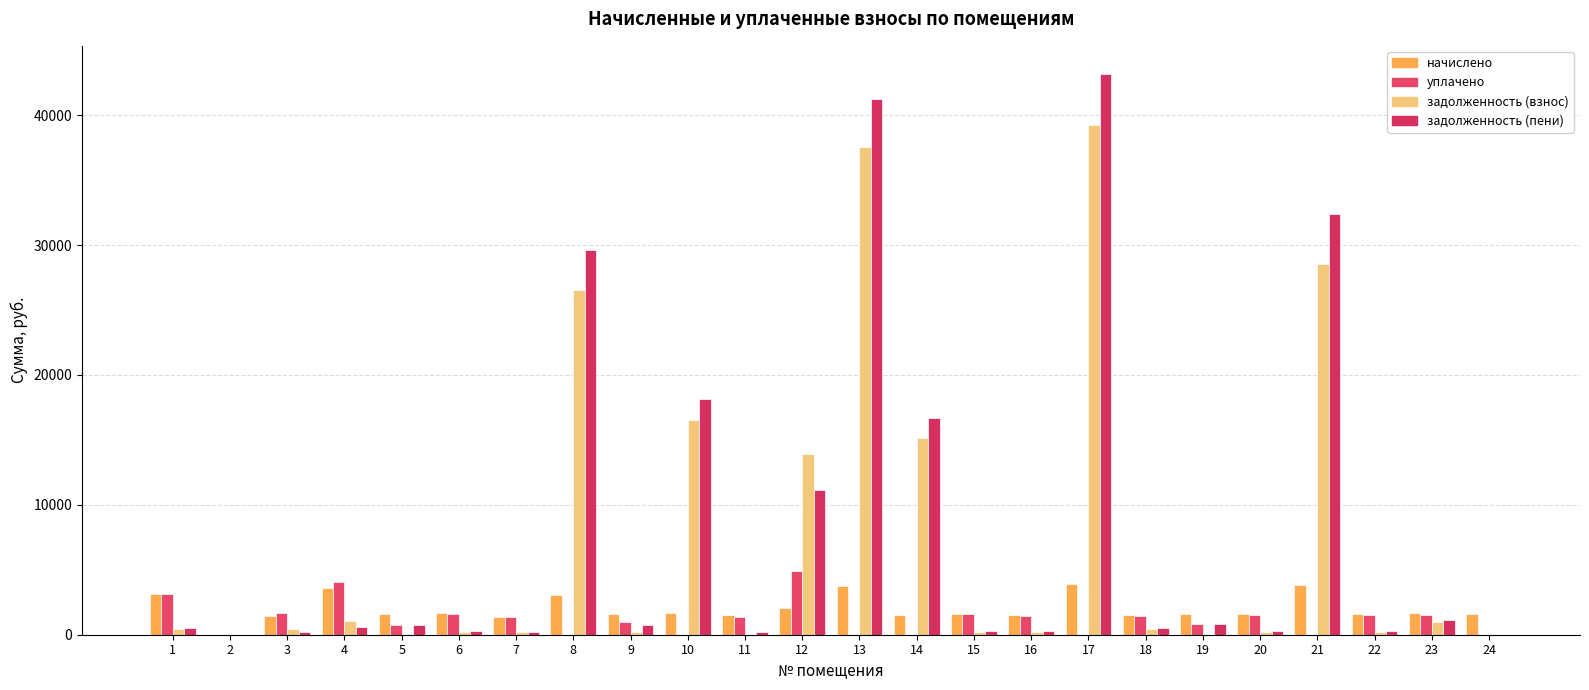

What is the greatest value displayed?

43188.0